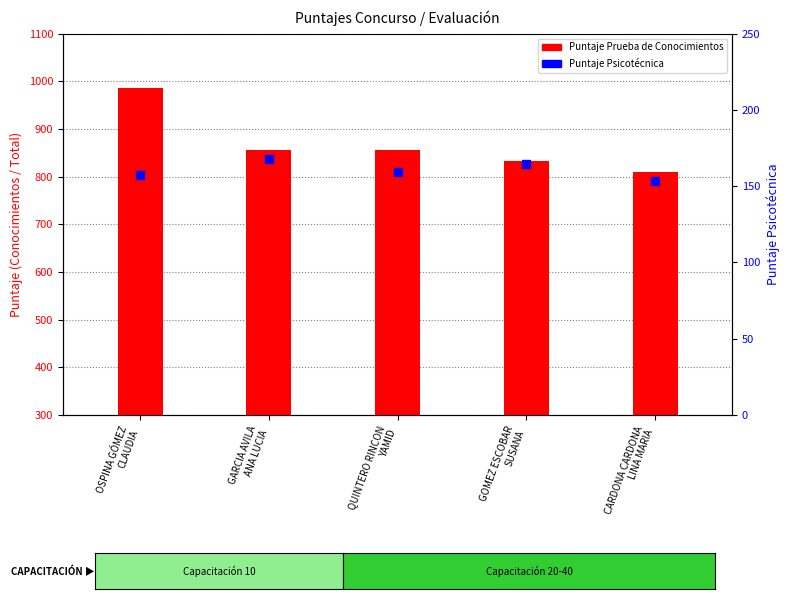

Which series has the widest spread of Y values?

Puntaje Prueba de Conocimientos